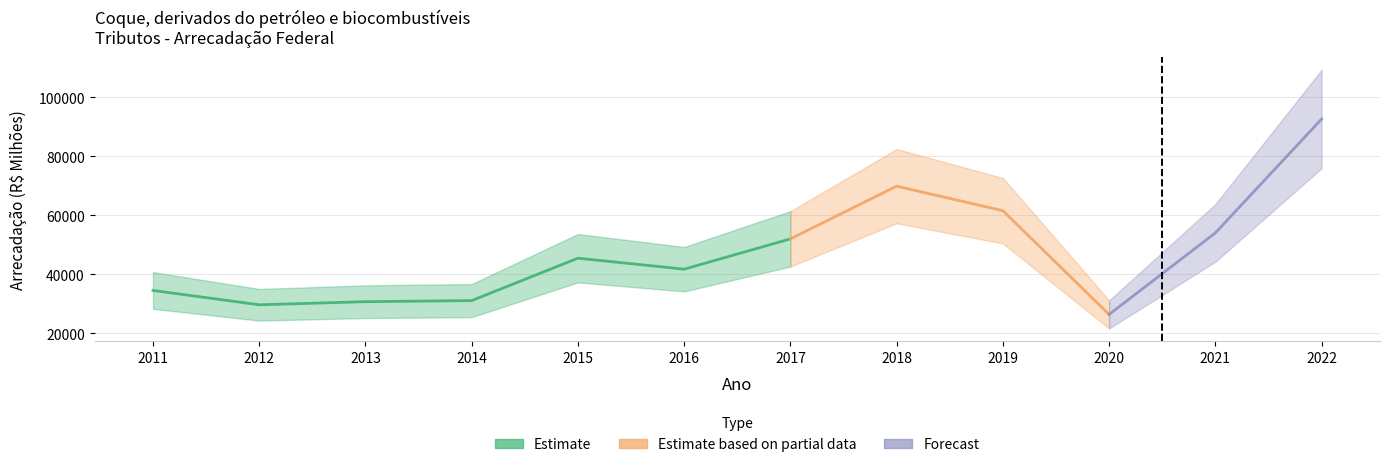

Which has a higher value, 2016 or 2015?

2015